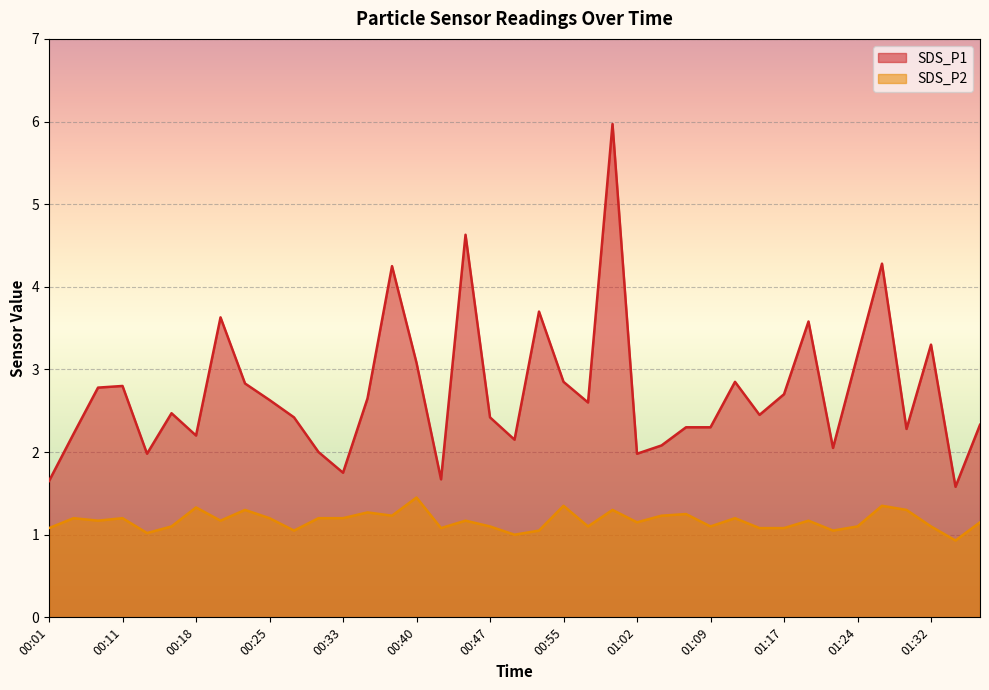

Between 00:43 and 01:19, which series saw the biggest shift?

SDS_P1